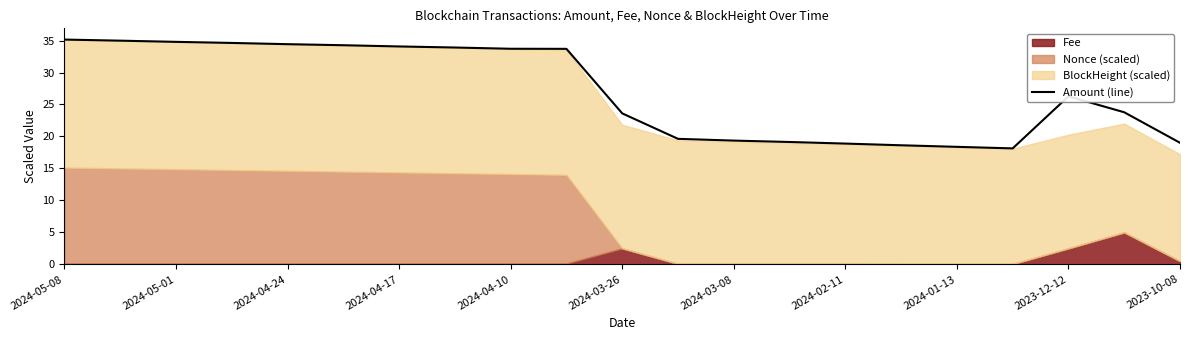

What is the sum of all values?

568.4